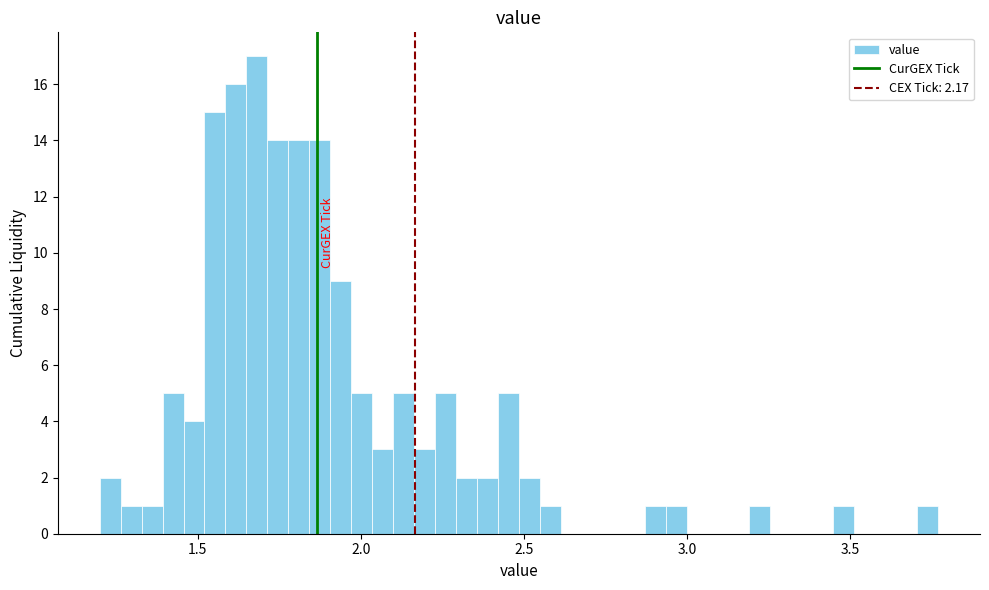

Read against the x-axis, roughly where is the centre of the tallest bar?

1.70